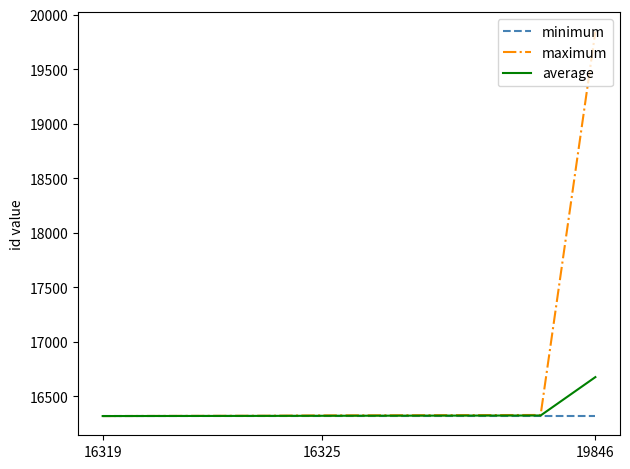

Which series has the largest range (max minus min)?

maximum